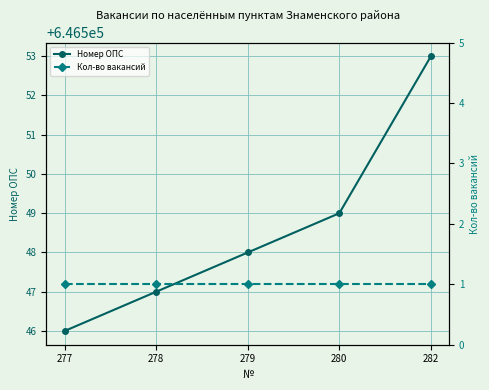

Reading left to right, transcribe all the data shown in this chart.

Номер ОПС: 646546	646547	646548	646549	646553
Кол-во вакансий: 1	1	1	1	1